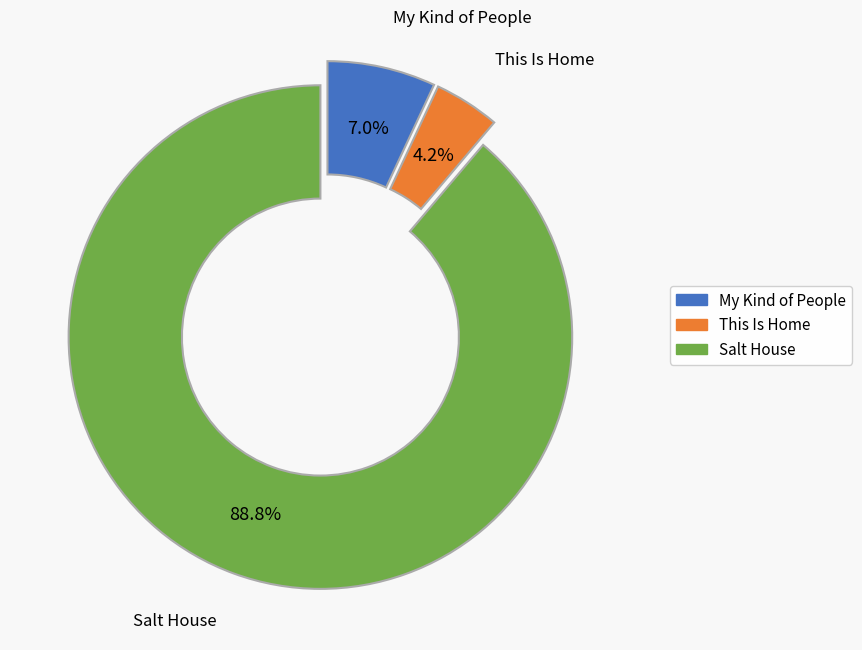

What percentage is the This Is Home slice, to the nearest percent?

4%